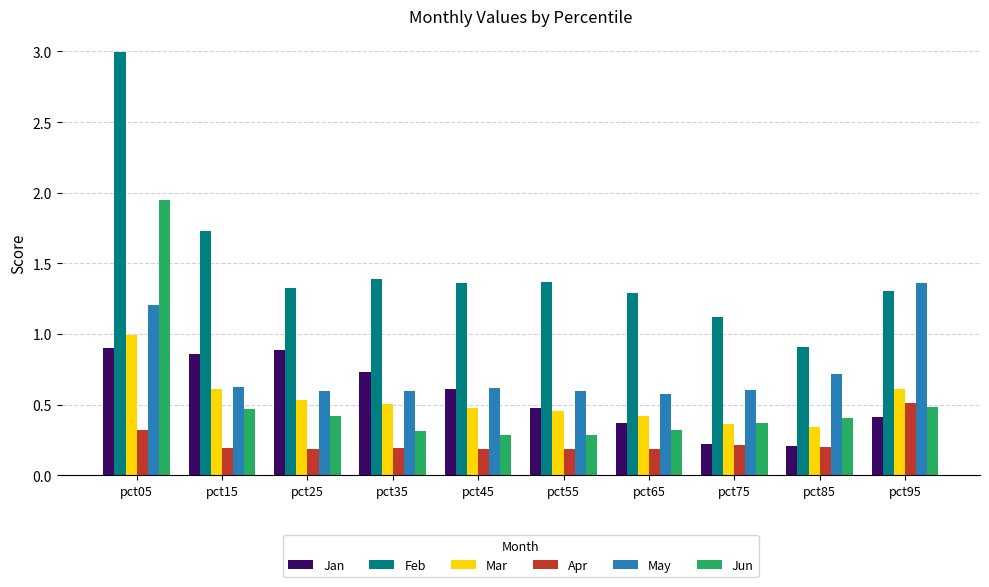

What is the difference between the Jun values at pct25 and pct45?

0.1